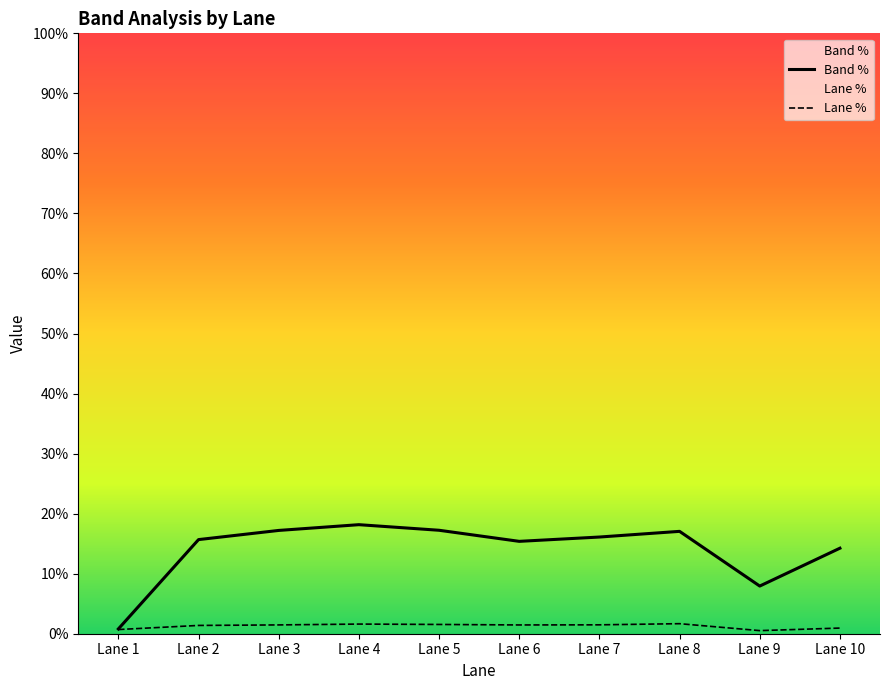

How many values in the Band % series exceed 16?

5